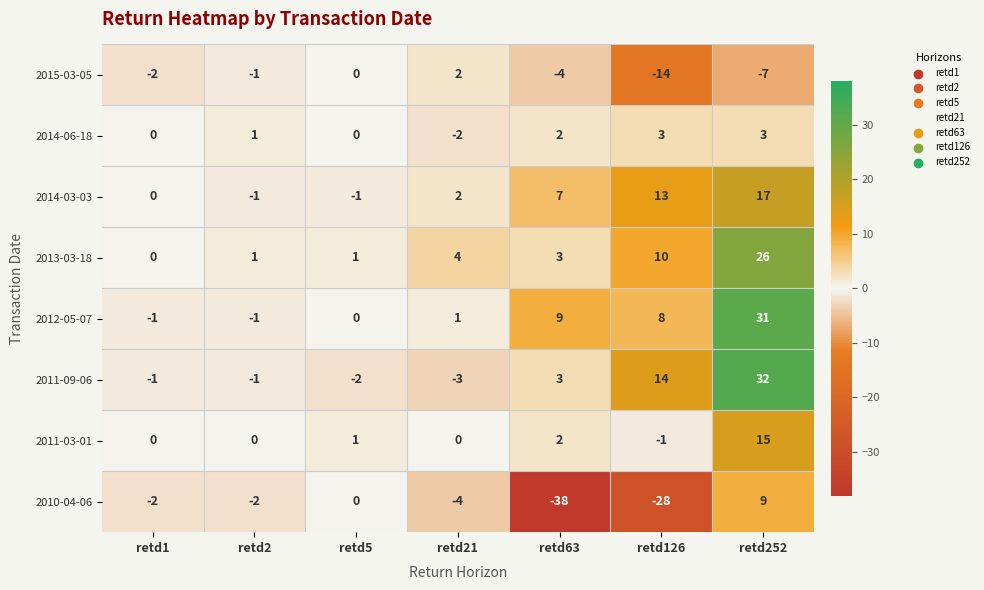

How many values in the 2011-03-01 series are below 0?

1